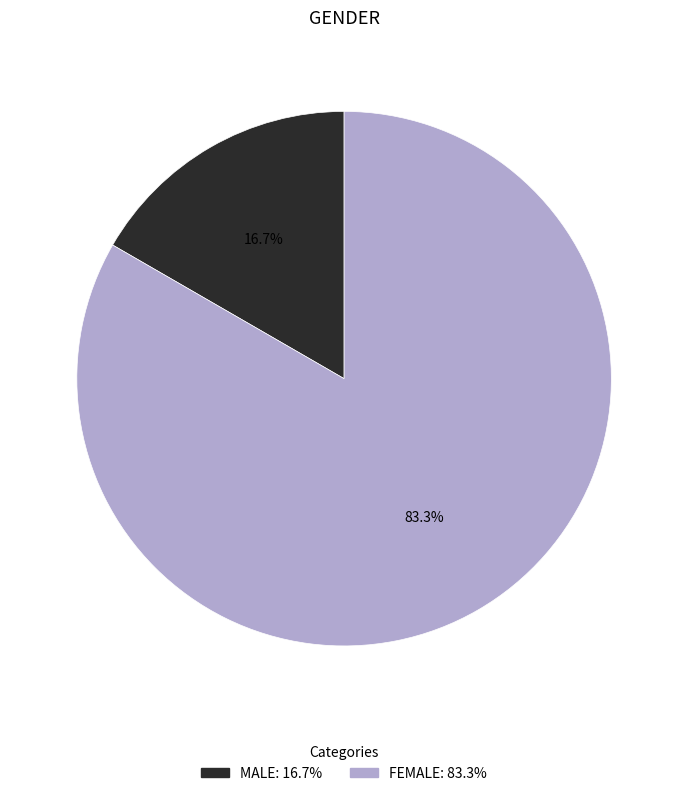

The FEMALE slice represents 93% of the pie. True or false?

False